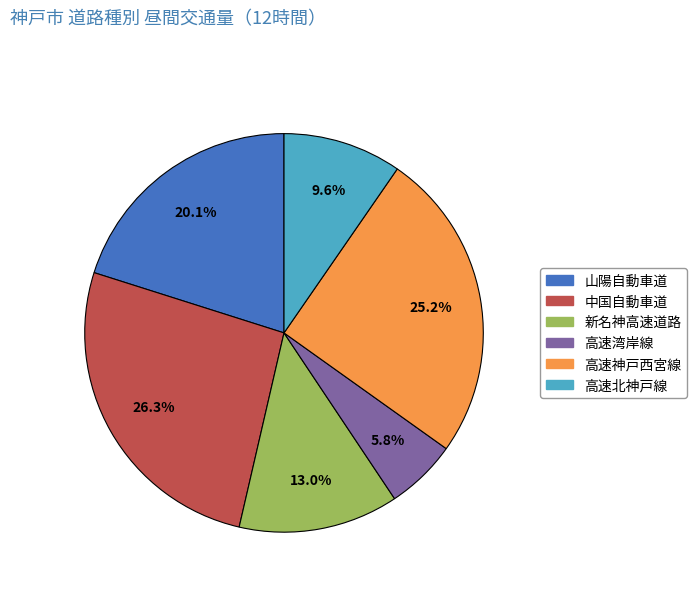

Rank the categories by value from lowest to highest.

高速湾岸線, 高速北神戸線, 新名神高速道路, 山陽自動車道, 高速神戸西宮線, 中国自動車道